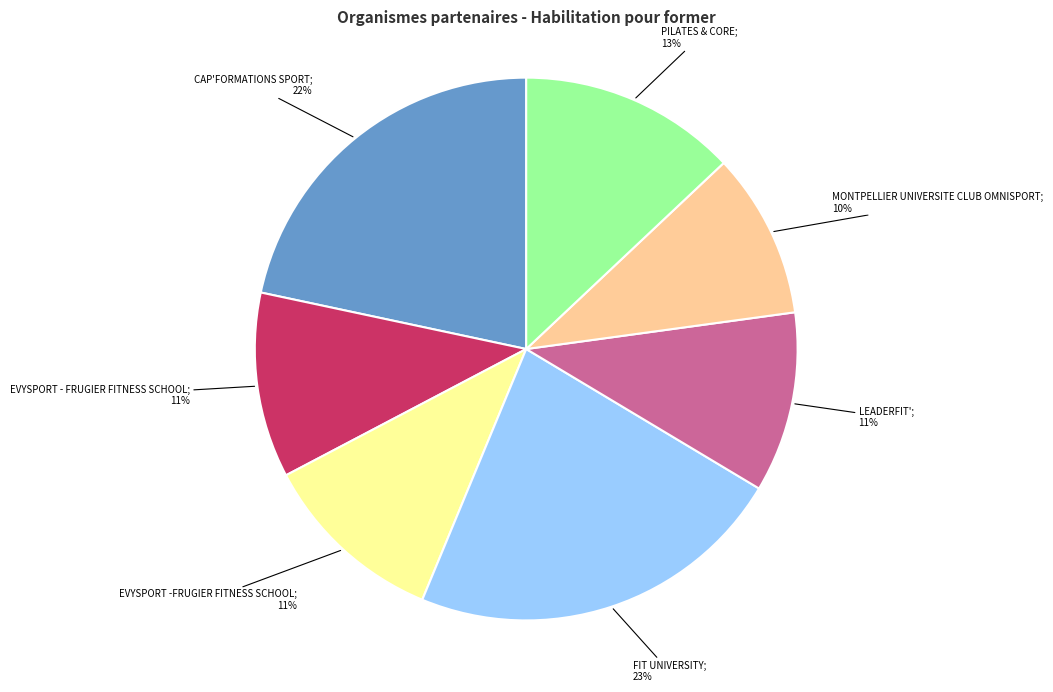

To the nearest percent, what is the difference between the largest and smallest slice percentages?

13%